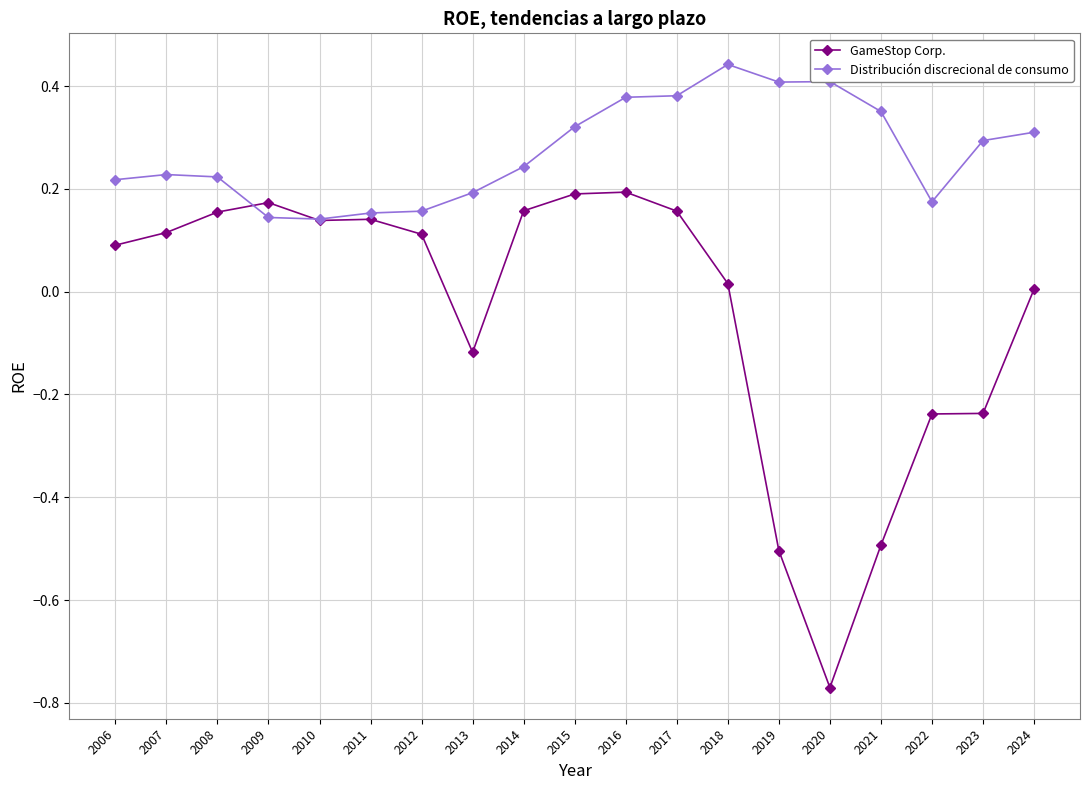

True or false: GameStop Corp. has more than 2 interior local peaks.

True